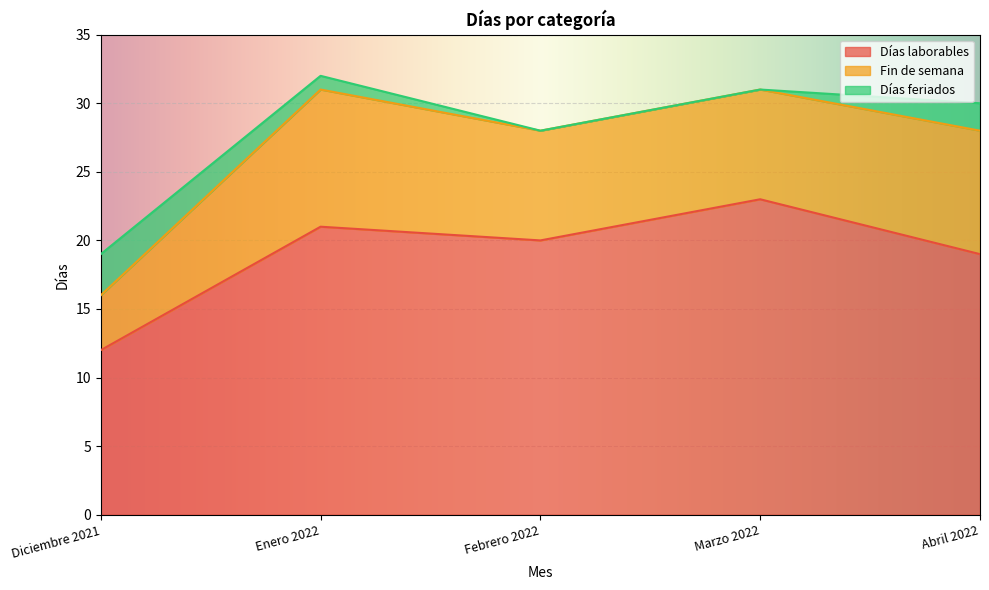

Where is the first local maximum for Fin de semana?

Enero 2022